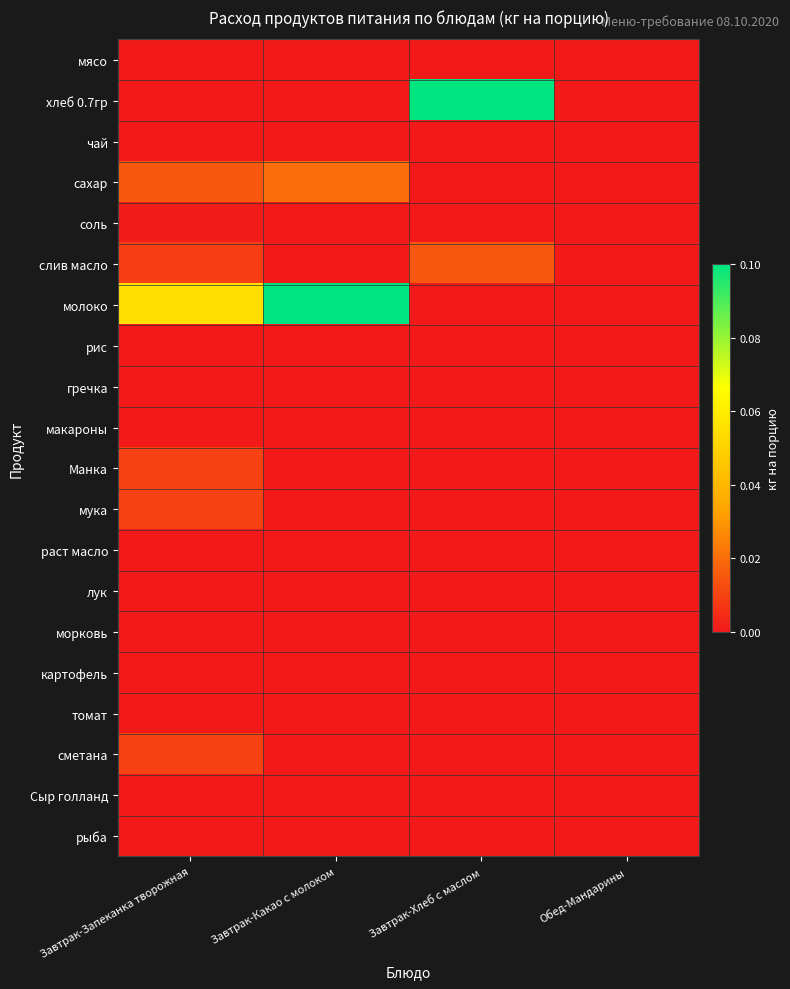

Which series changed the most between Завтрак-Запеканка творожная and Завтрак-Какао с молоком?

молоко